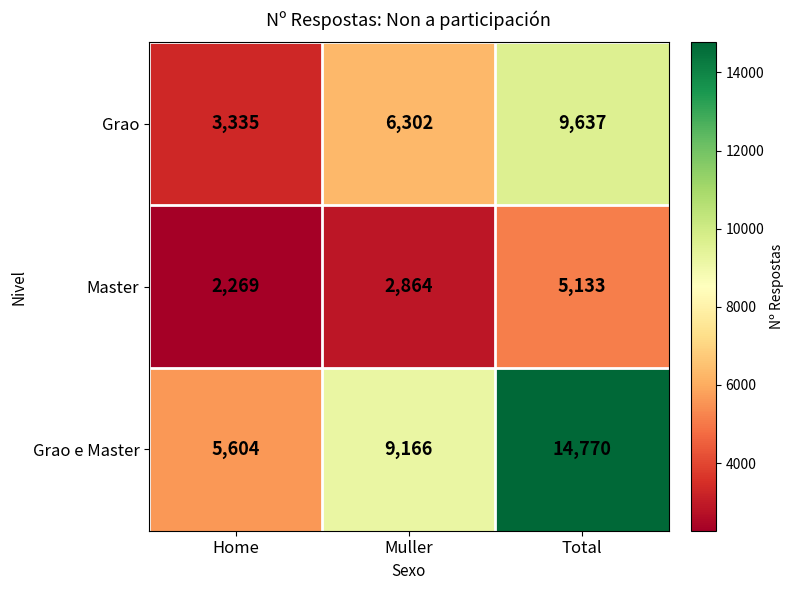

What is the minimum value shown in the chart?

2269